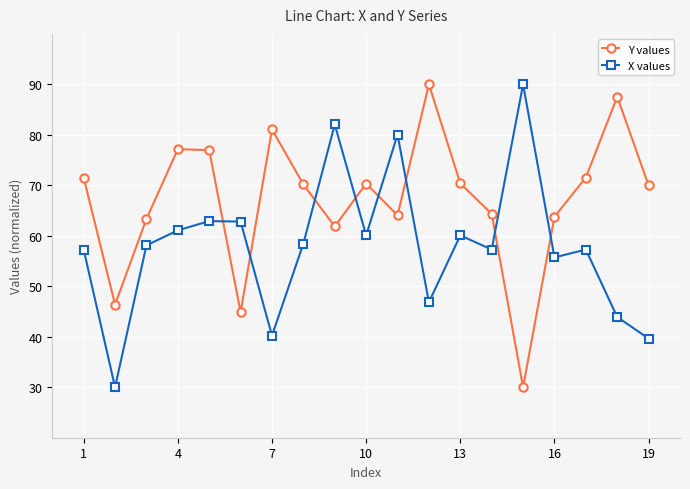

List the series in order of their overall mean, highest first.

Y values, X values